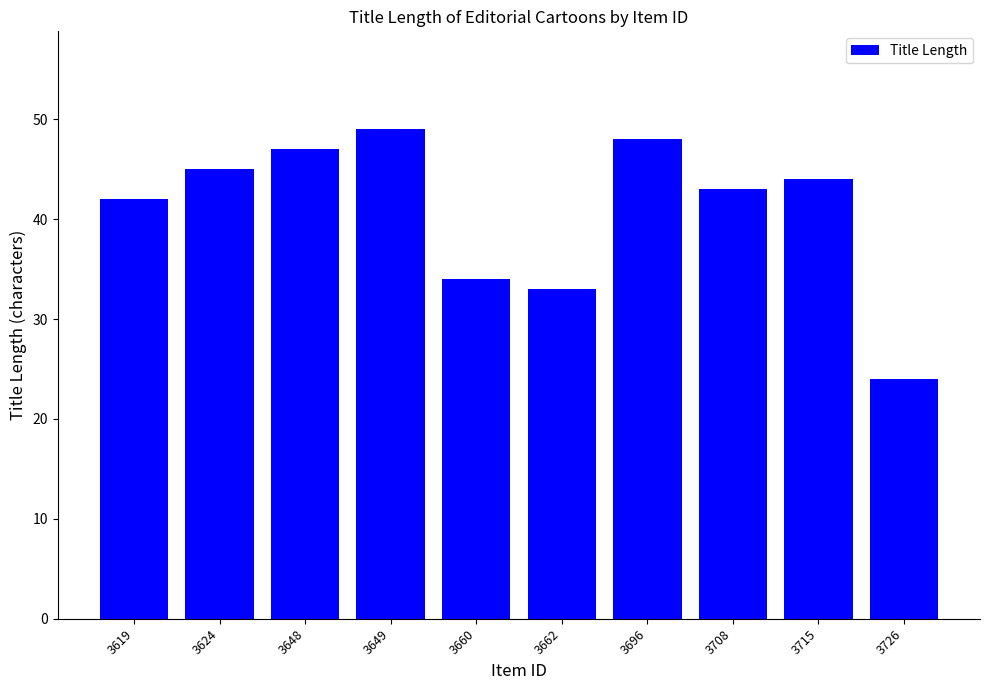

What is the sum of the values at 3624 and 3660?

79